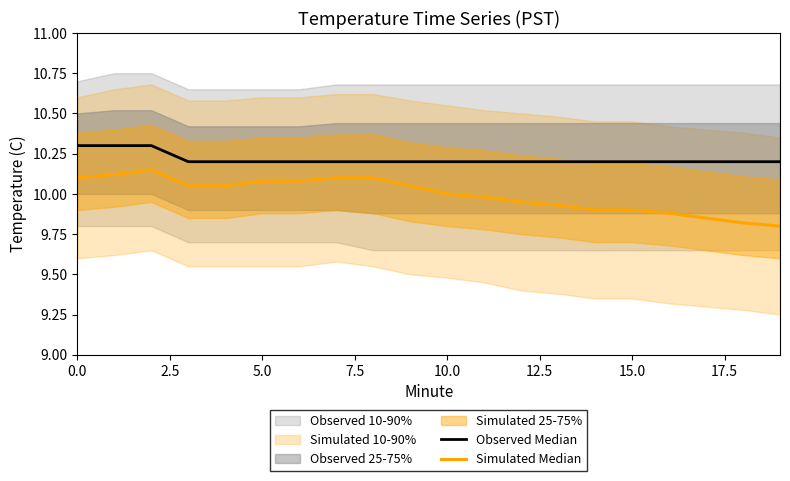

Where is Simulated Median nearest to the value 9?

19